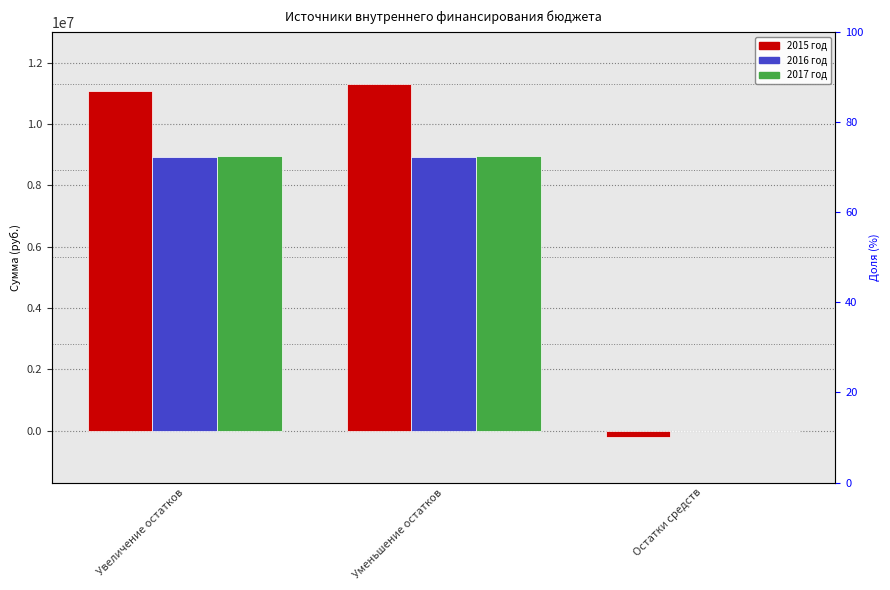

Count the number of categories in the chart.

3